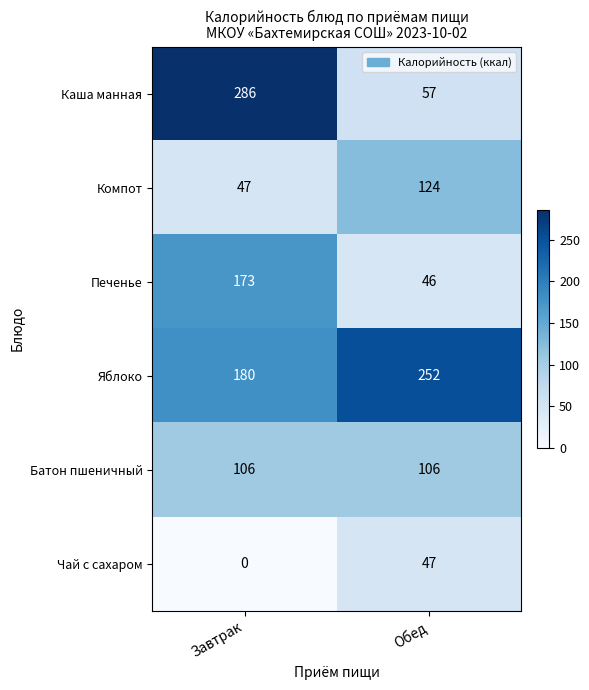

What is the sum of the Печенье values at Обед and Завтрак?

219